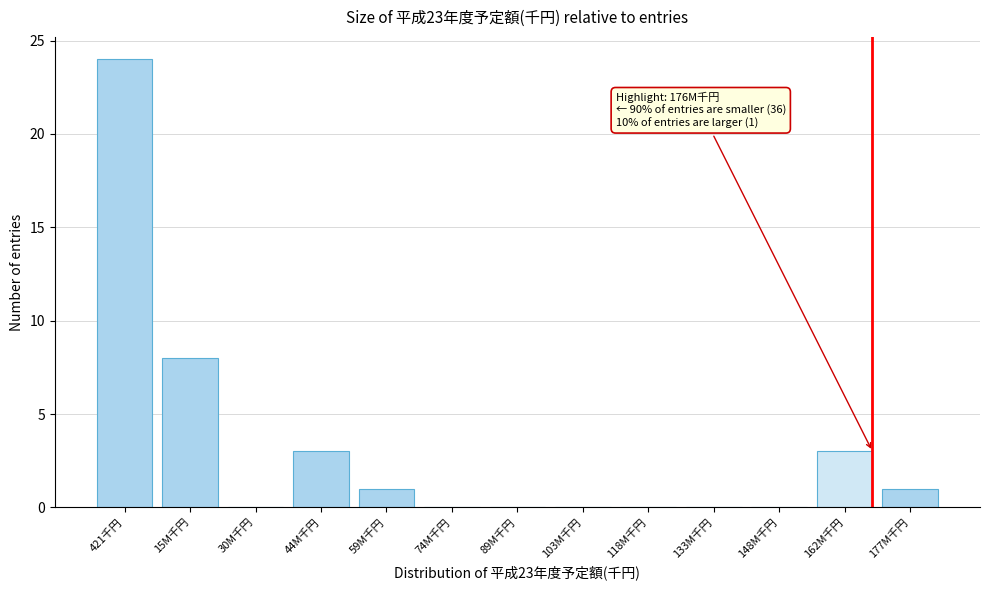

Reading left to right, list all the values displayed in this chart.

421千円=24	15M千円=8	30M千円=0	44M千円=3	59M千円=1	74M千円=0	89M千円=0	103M千円=0	118M千円=0	133M千円=0	148M千円=0	162M千円=3	177M千円=1